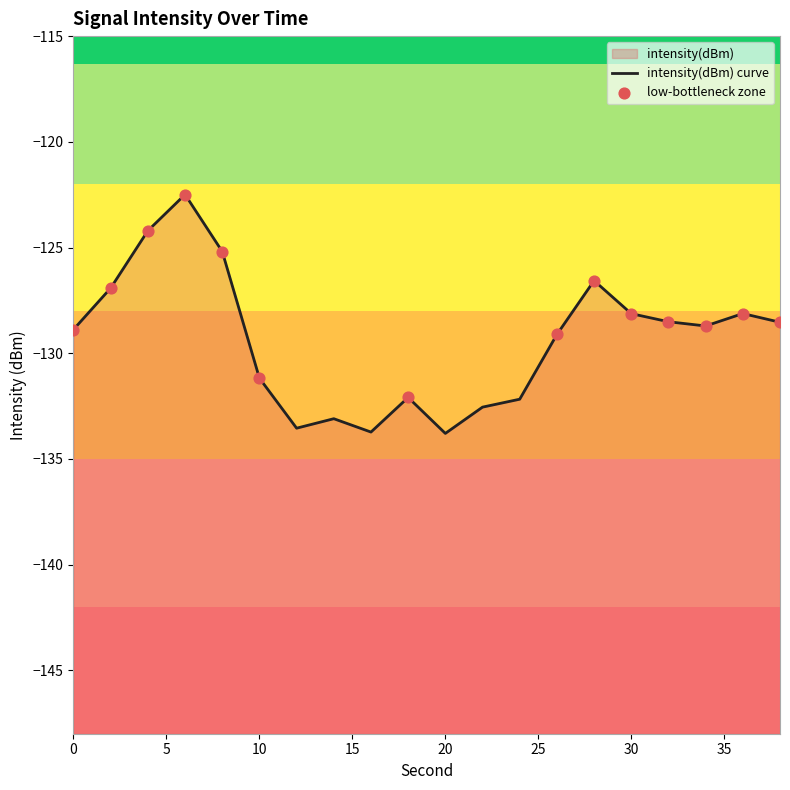

Which has a higher value, 32 or 12?

32